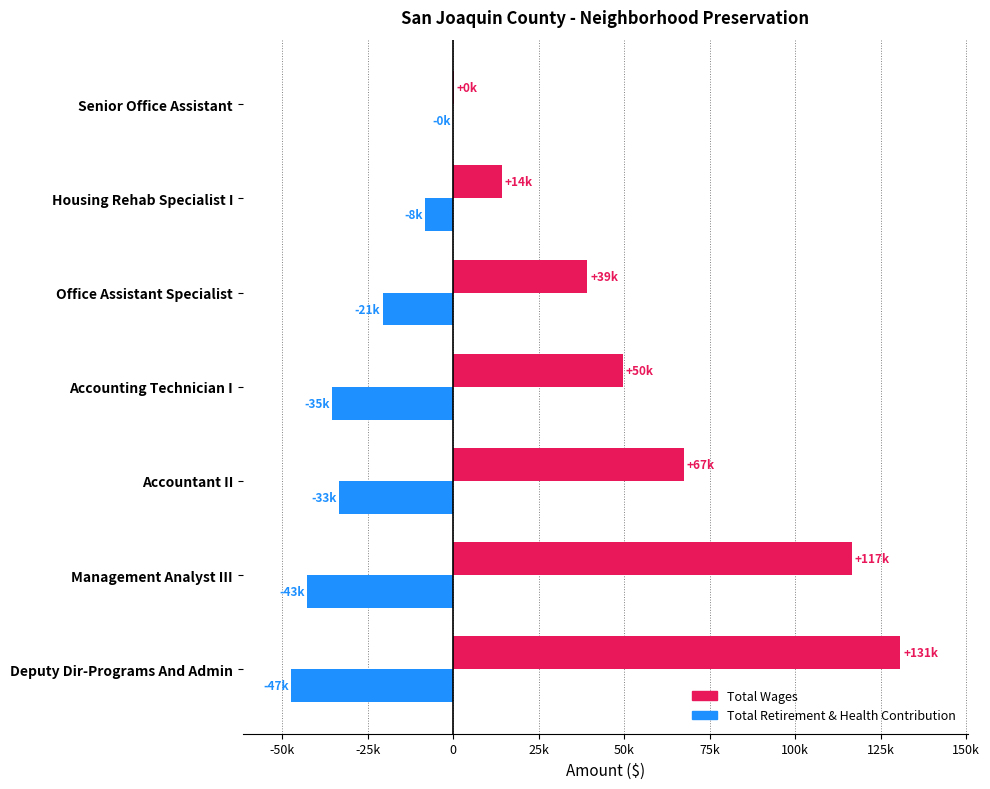

At which category is the sum across all series the highest?

Deputy Dir-Programs And Admin